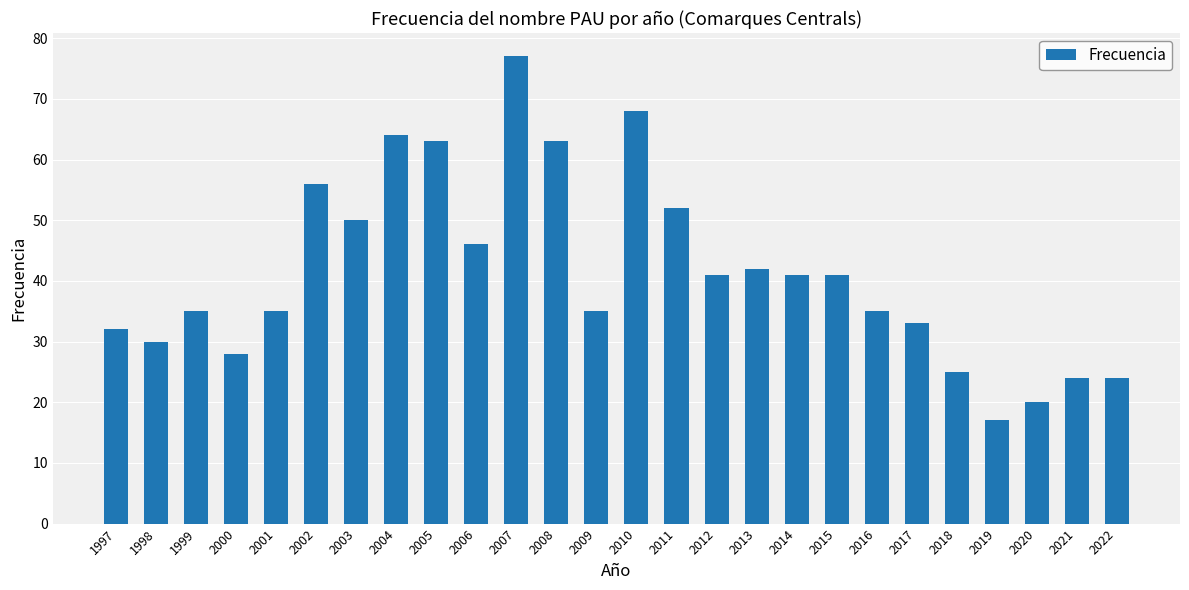

Count the number of categories in the chart.

26